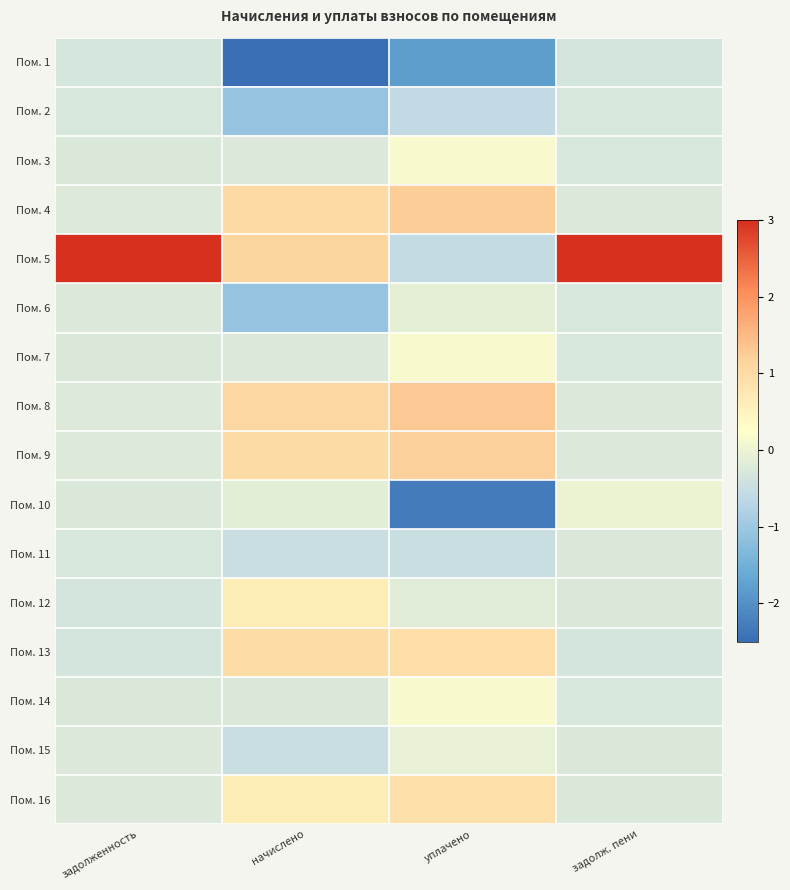

Which has a higher value, начислено or уплачено?

уплачено